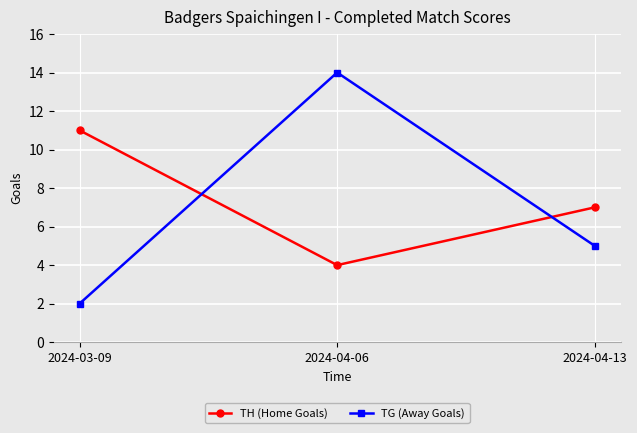

Rank the series at 2024-04-13 from highest to lowest value.

TH (Home Goals), TG (Away Goals)